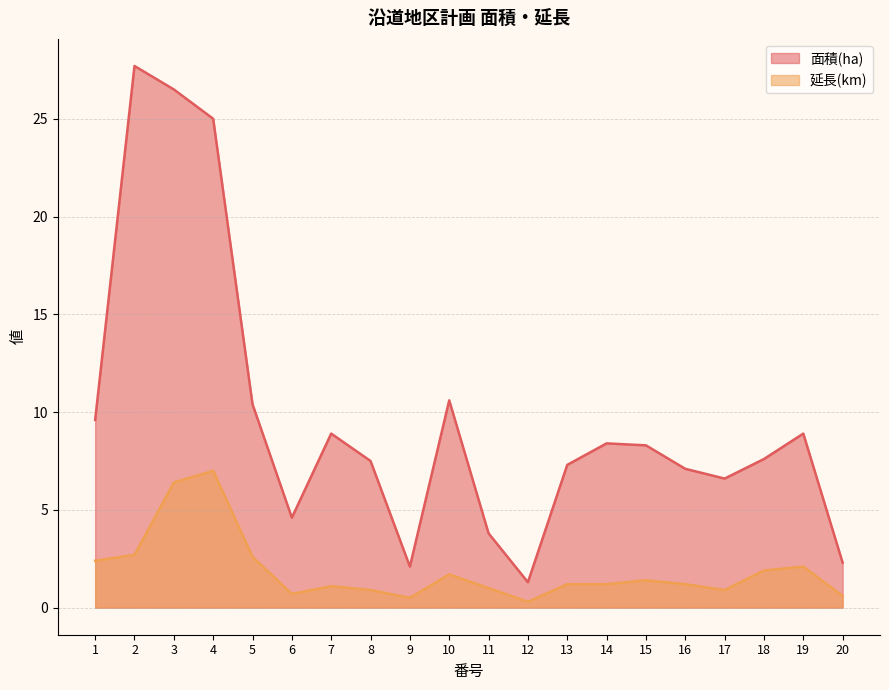

Reading left to right, extract all data points from this chart.

面積(ha): 9.6	27.7	26.5	25.0	10.4	4.6	8.9	7.5	2.1	10.6	3.8	1.3	7.3	8.4	8.3	7.1	6.6	7.6	8.9	2.3
延長(km): 2.4	2.7	6.4	7.0	2.6	0.7	1.1	0.9	0.5	1.7	1.0	0.3	1.2	1.2	1.4	1.2	0.9	1.9	2.1	0.6